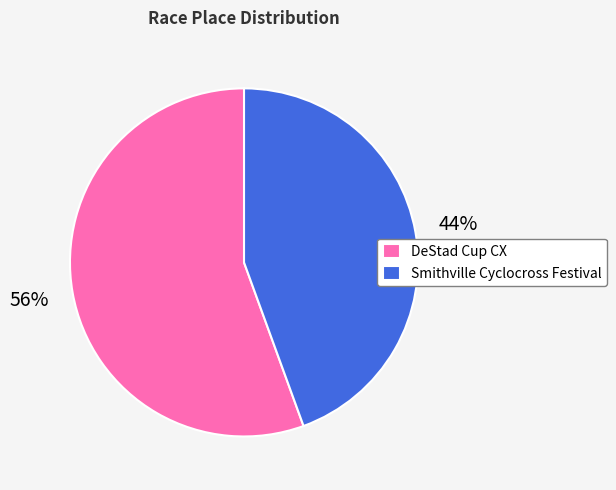

Rank the categories by value from lowest to highest.

Smithville Cyclocross Festival, DeStad Cup CX